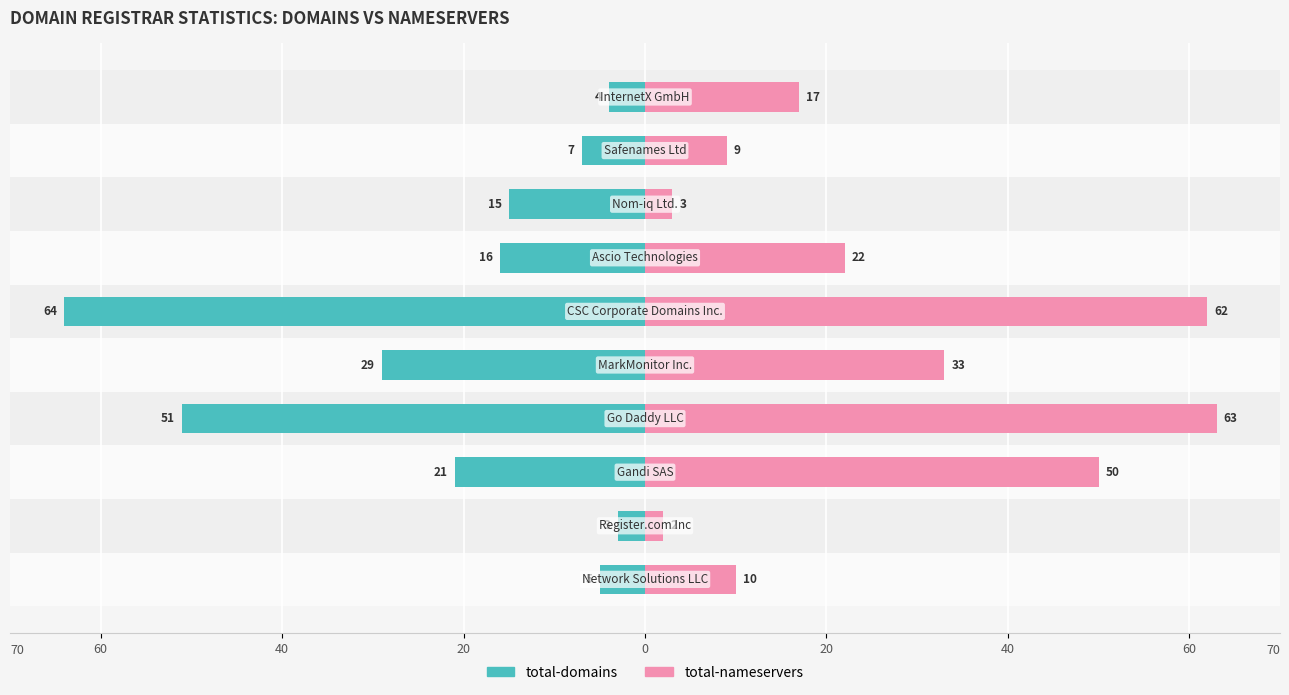

Which series has the largest total across all categories?

total-nameservers